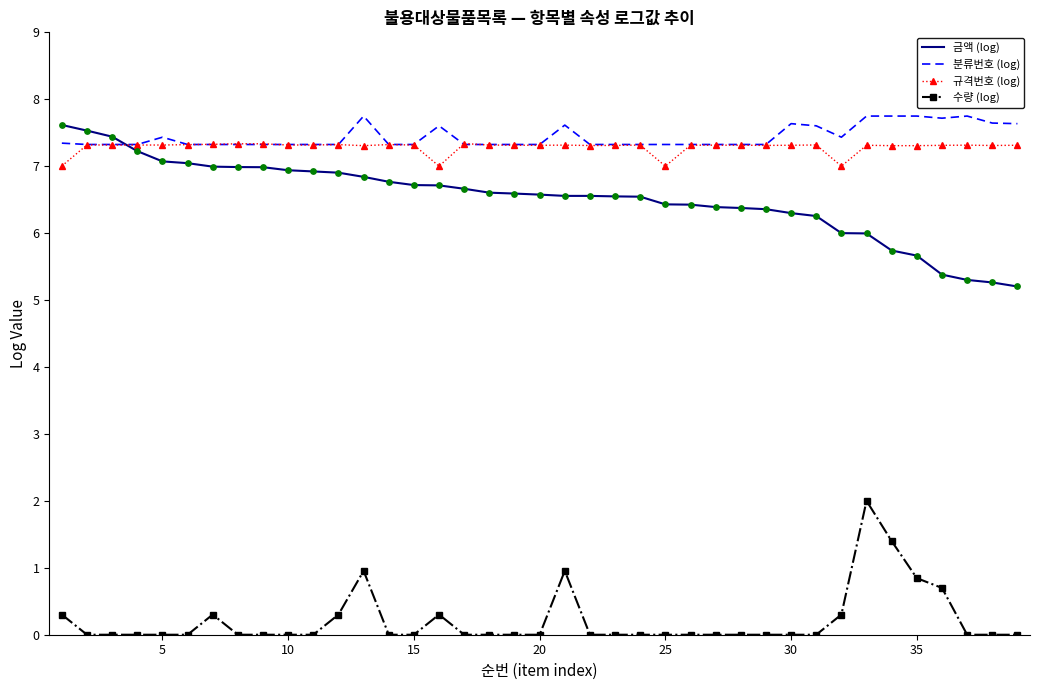

What is the greatest value displayed?

7.7